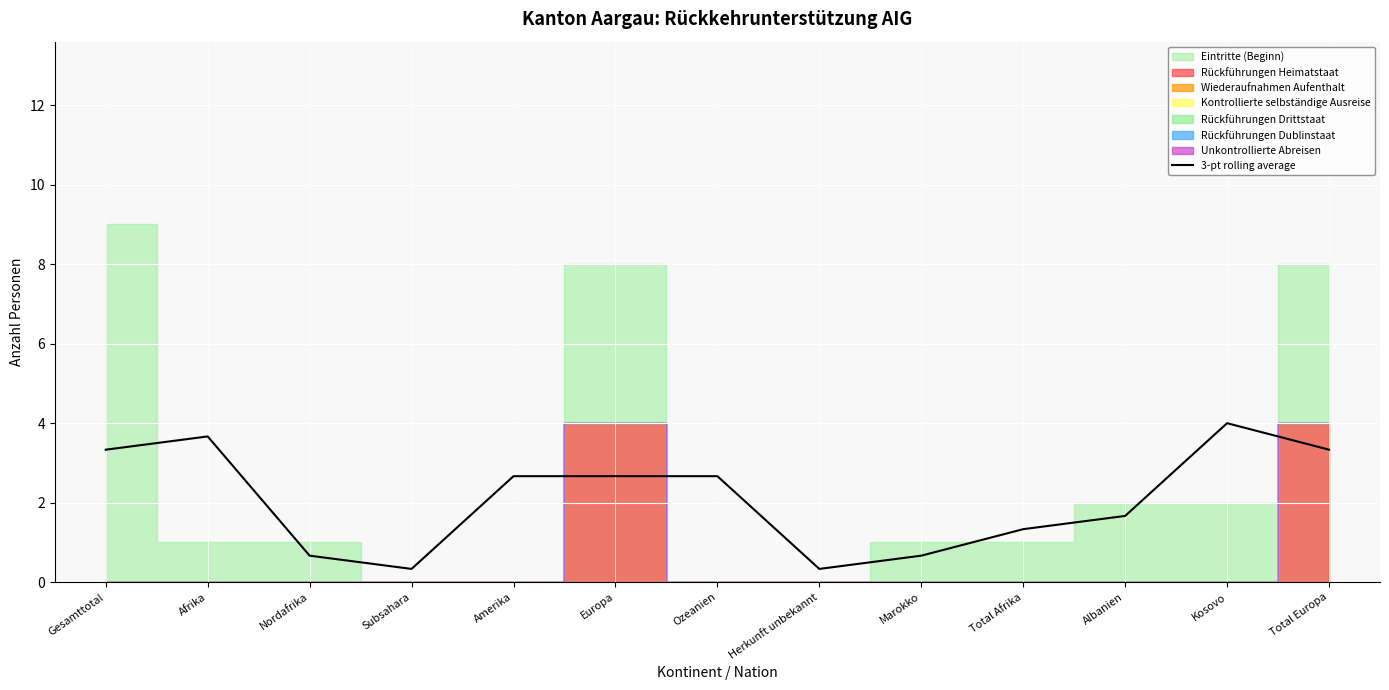

What is the smallest value displayed?

0.3